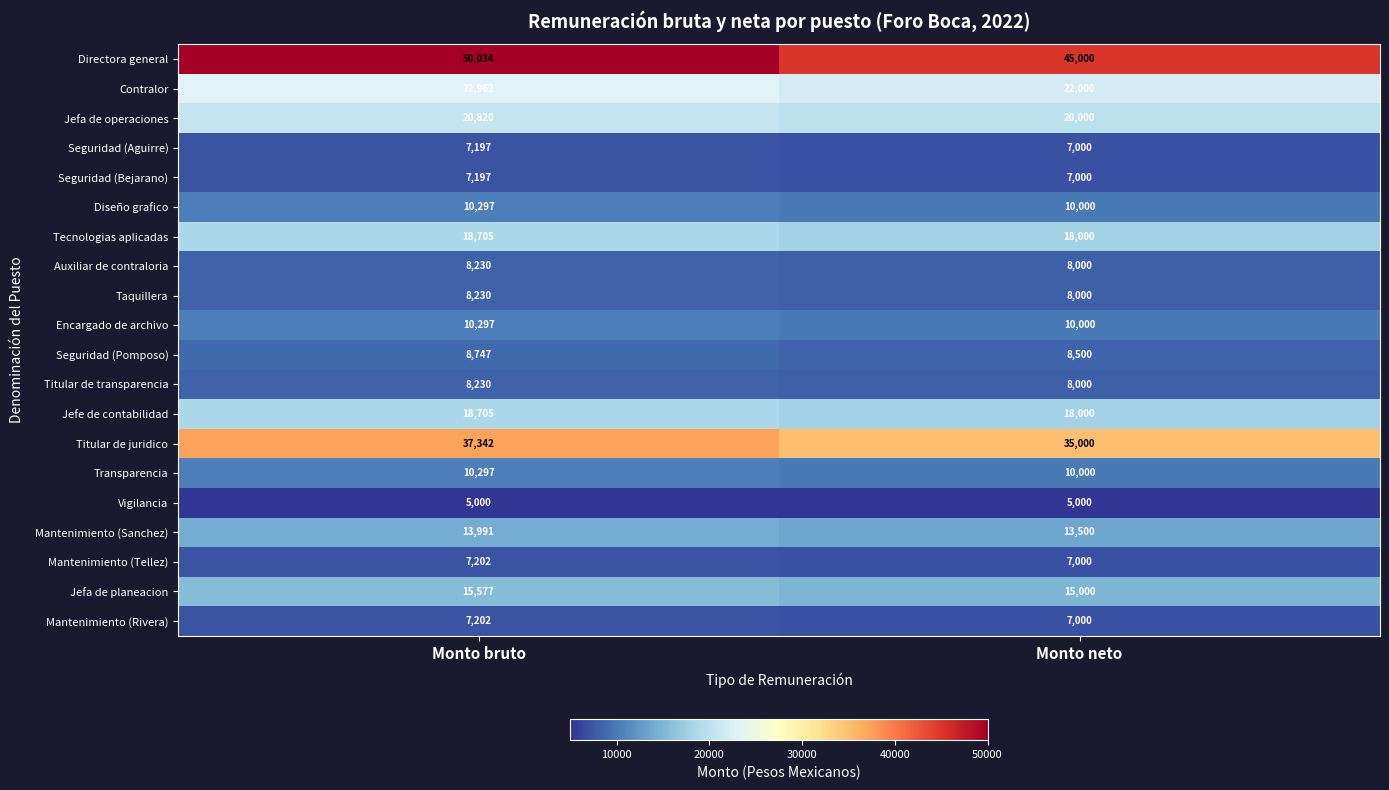

List the labels in order of Auxiliar de contraloria value, largest first.

Monto bruto, Monto neto